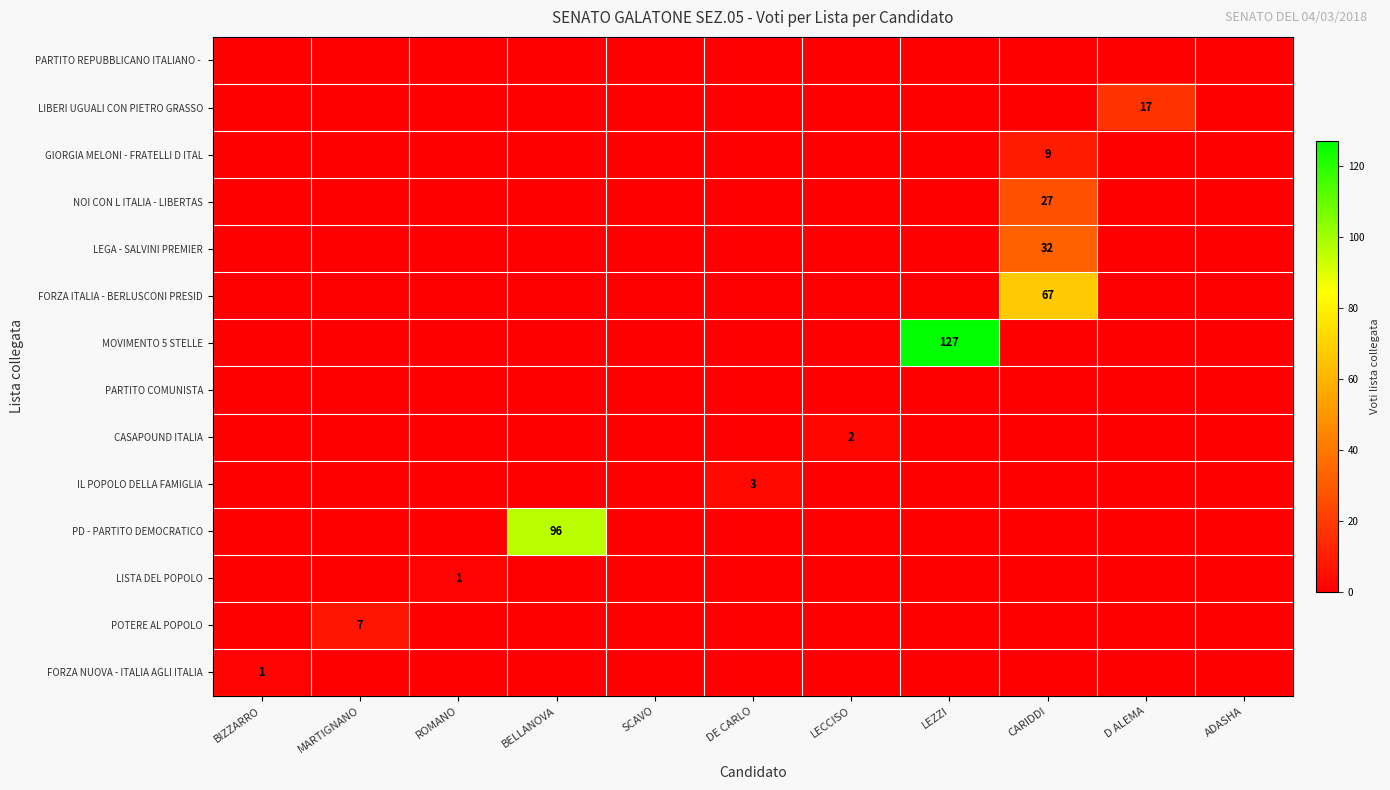

How many categories are shown in the chart?

11